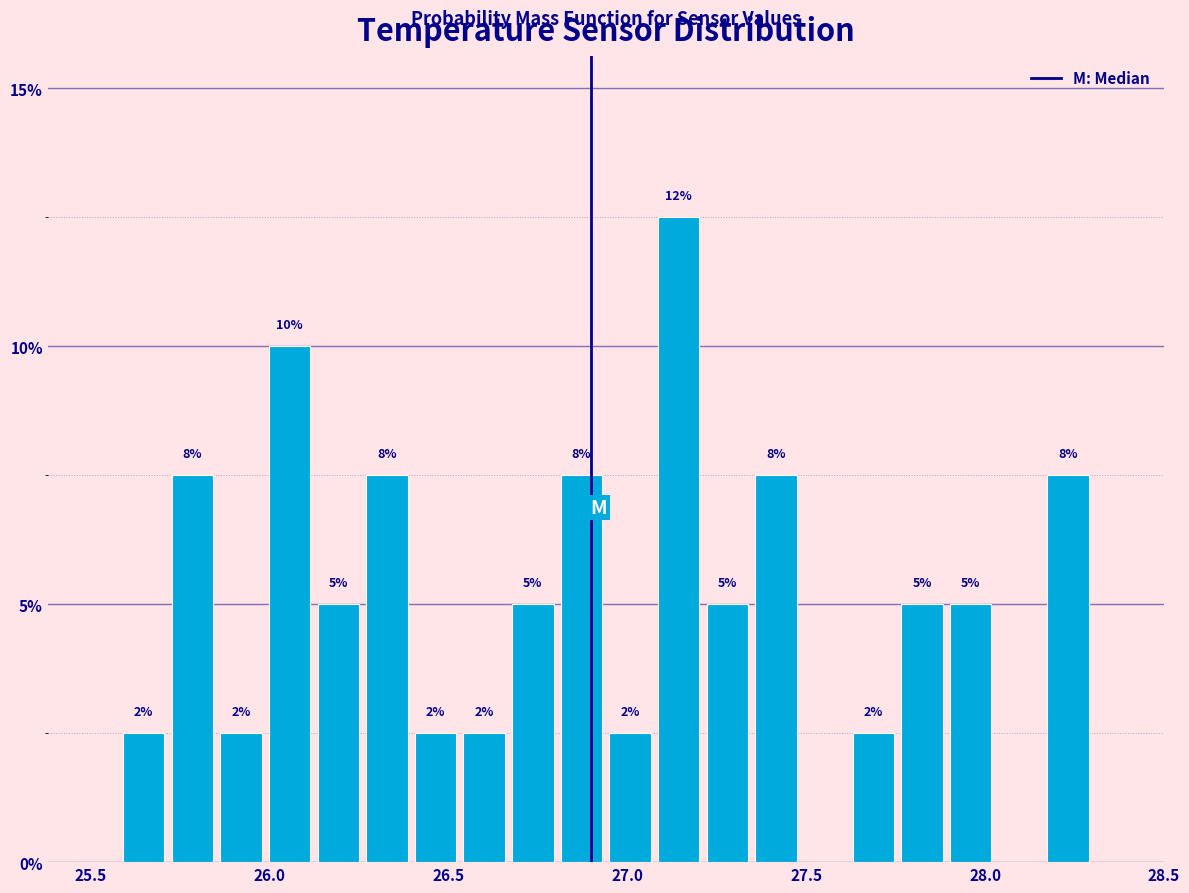

Around what value on the x-axis is the tallest bar? Give the approximate position of its centre, as read against the axis.

27.15